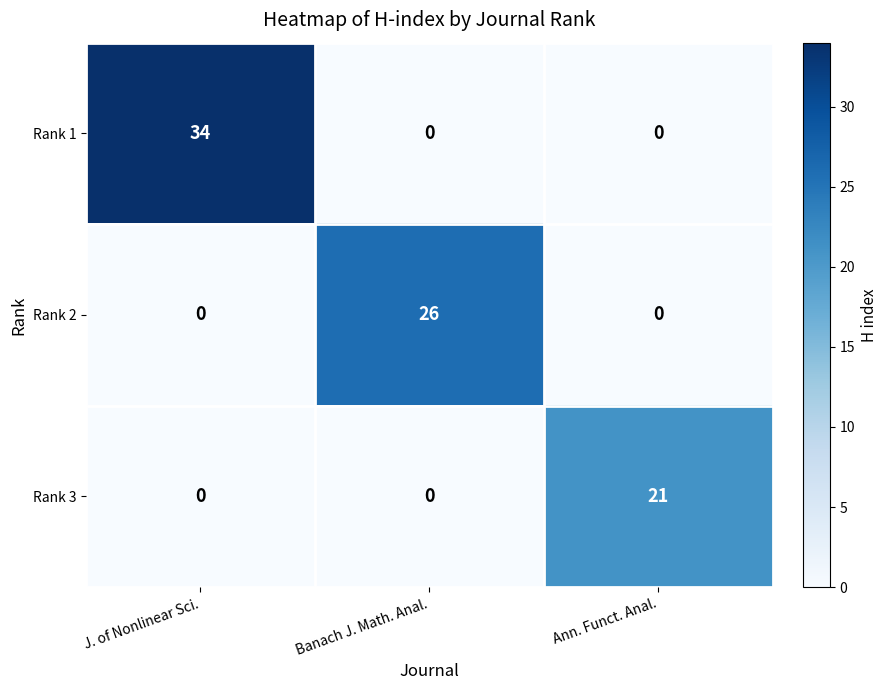

What is the maximum value shown in the chart?

34